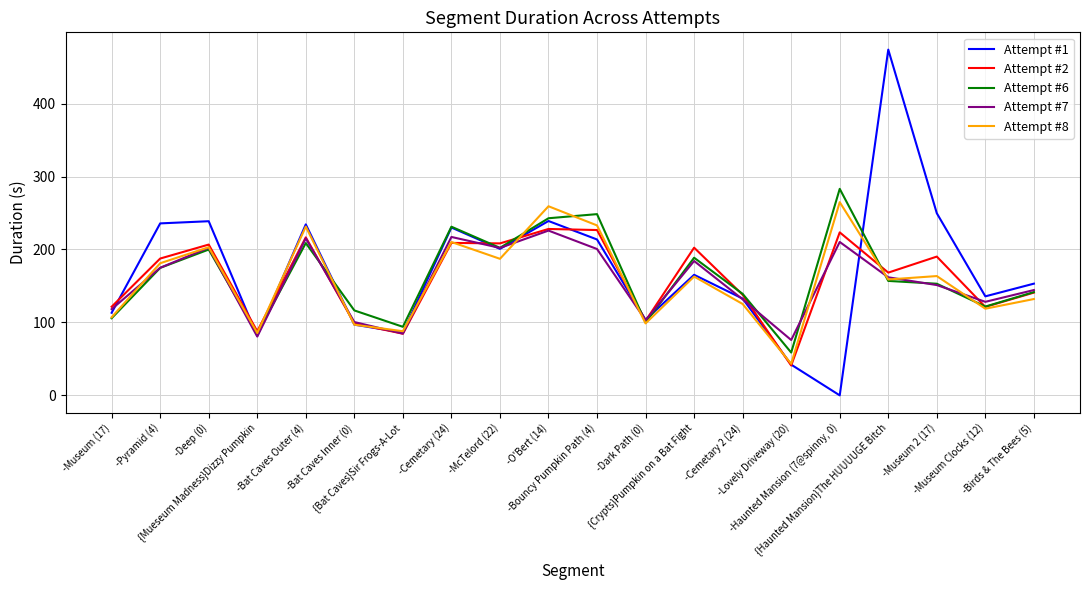

Where do Attempt #2 and Attempt #1 first cross each other?

-Museum (17) and -Pyramid (4)